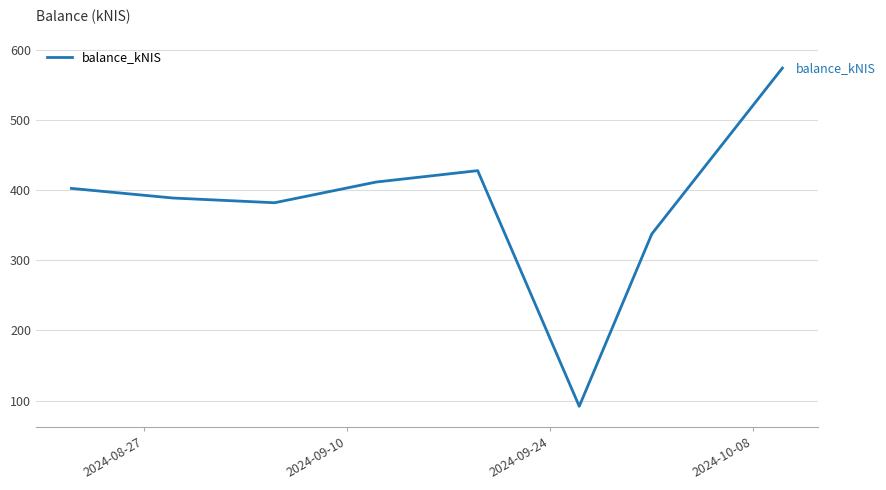

What is the difference between the second highest and minimum values?

335.7